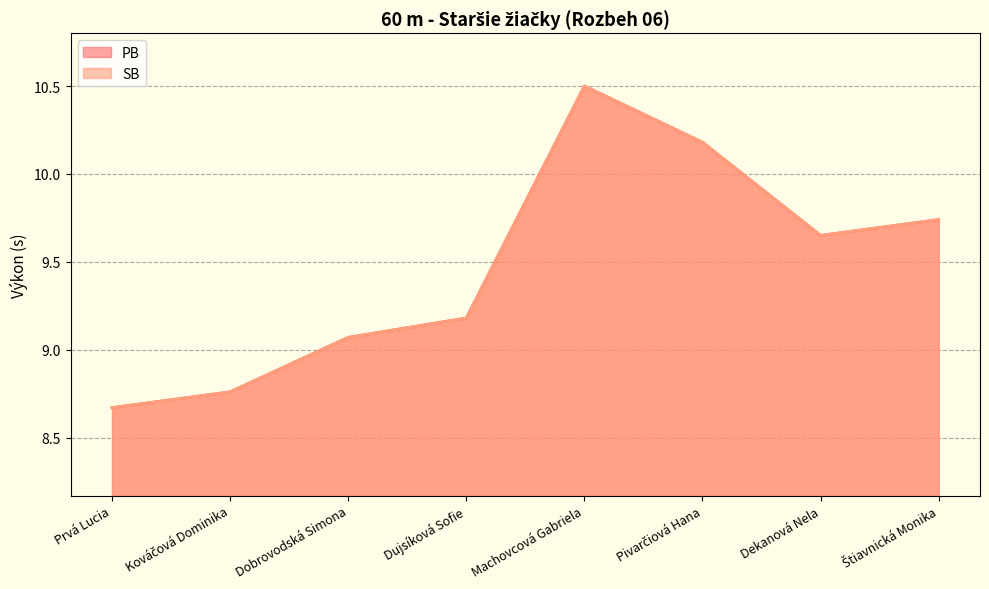

Is the value of PB at Pivarčiová Hana greater than the value of SB at Štiavnická Monika?

Yes